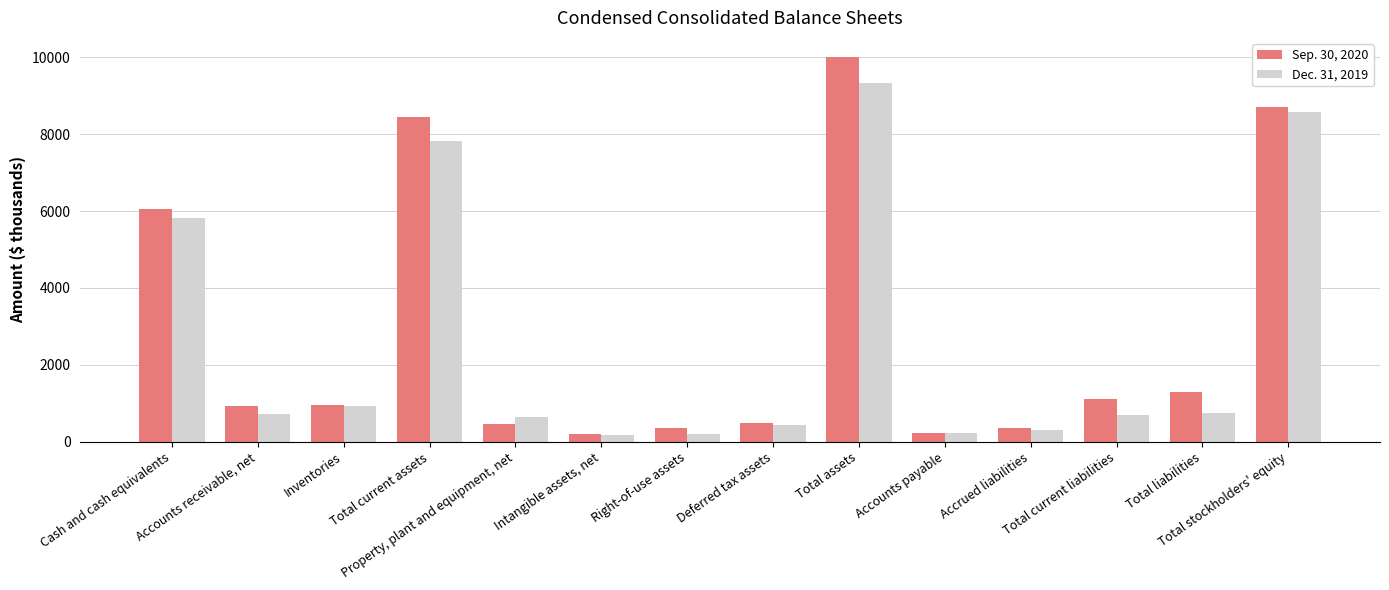

What is the average value of the Sep. 30, 2020 series?

2829